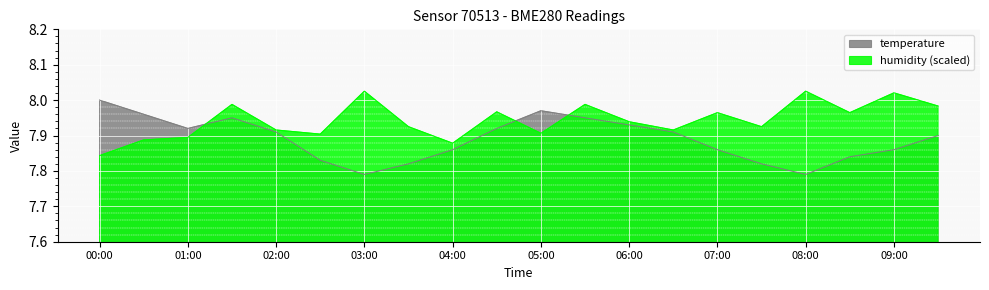

Reading right to left, what are all the values shown in this chart?

temperature: 09:30=7.9	09:00=7.9	08:30=7.8	08:00=7.8	07:30=7.8	07:00=7.9	06:30=7.9	06:00=7.9	05:30=8.0	05:00=8.0	04:30=7.9	04:00=7.9	03:30=7.8	03:00=7.8	02:30=7.8	02:00=7.9	01:30=8.0	01:00=7.9	00:30=8.0	00:00=8.0
humidity: 09:30=8.0	09:00=8.0	08:30=8.0	08:00=8.0	07:30=7.9	07:00=8.0	06:30=7.9	06:00=7.9	05:30=8.0	05:00=7.9	04:30=8.0	04:00=7.9	03:30=7.9	03:00=8.0	02:30=7.9	02:00=7.9	01:30=8.0	01:00=7.9	00:30=7.9	00:00=7.8